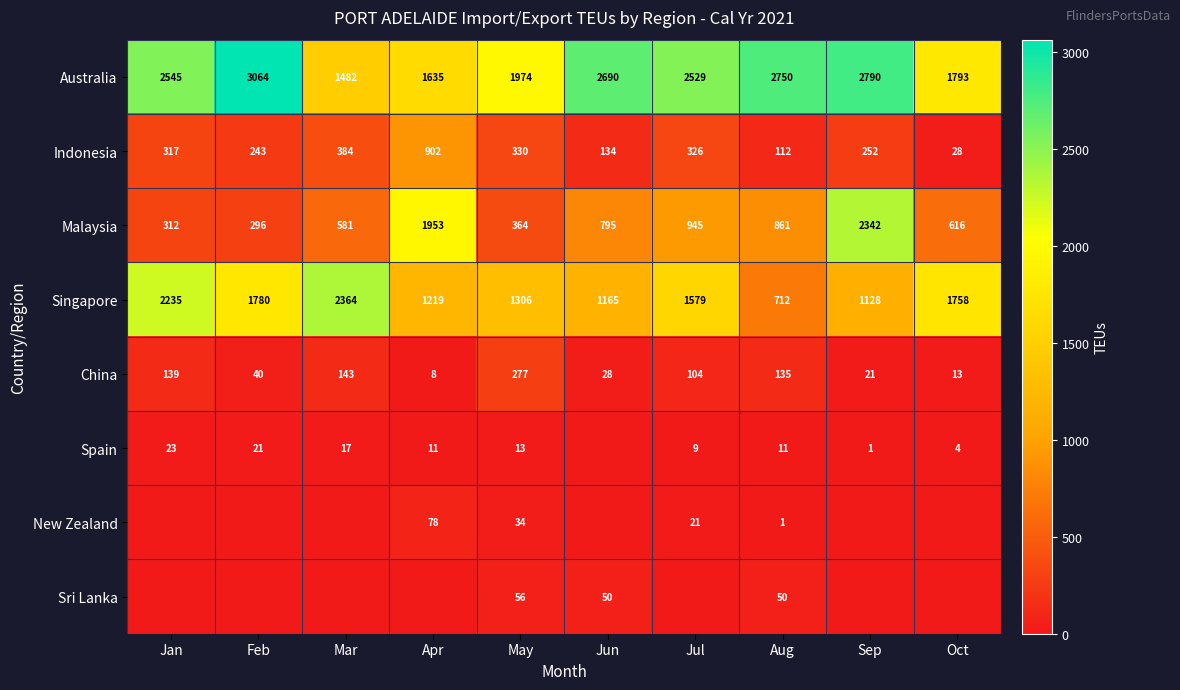

Is it true that Malaysia equals 650 at May?

False